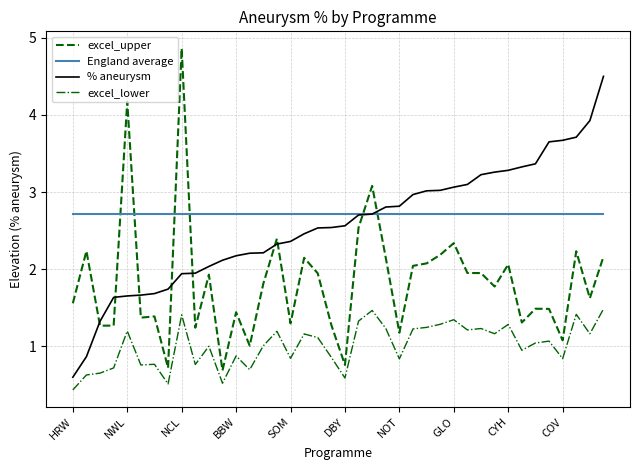

Rank the series by their maximum value, from lowest to highest.

excel_lower, England average, % aneurysm, excel_upper